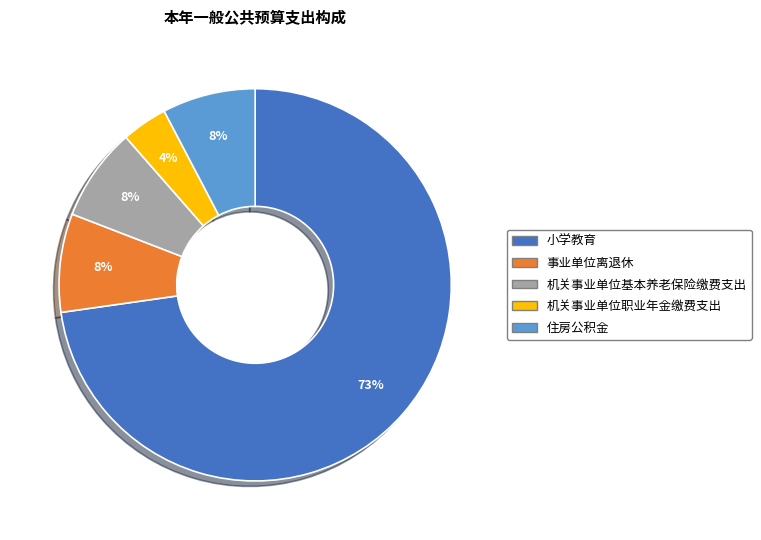

Do 小学教育 and 机关事业单位职业年金缴费支出 together represent more than half of the pie?

Yes